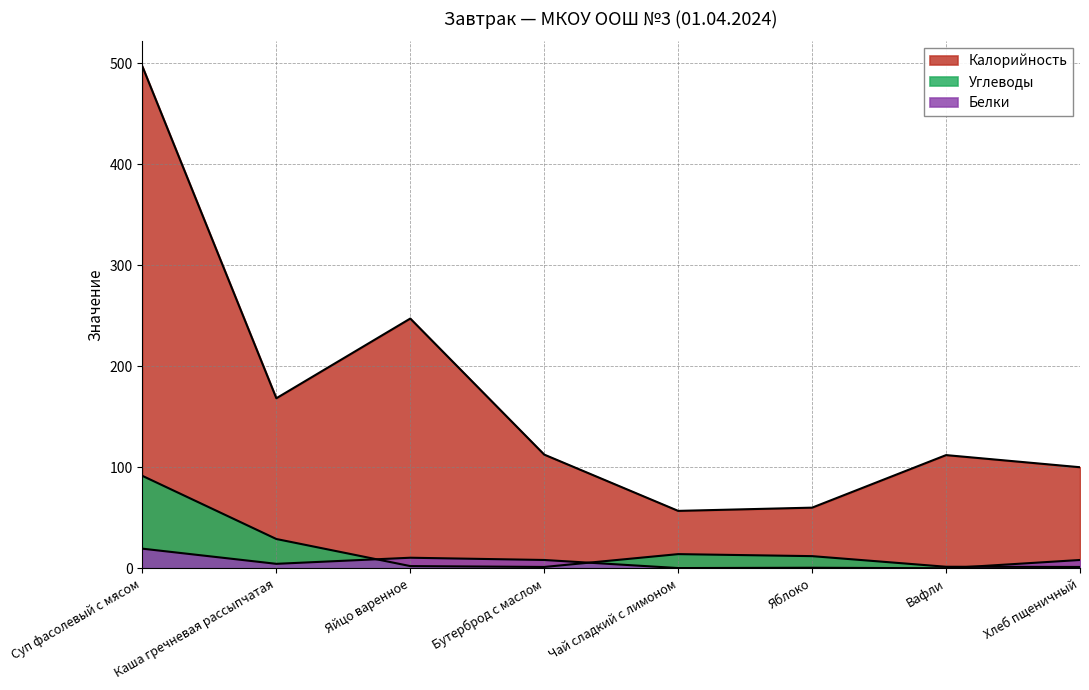

Is the value of Калорийность at Вафли greater than the value of Углеводы at Бутерброд с маслом?

Yes